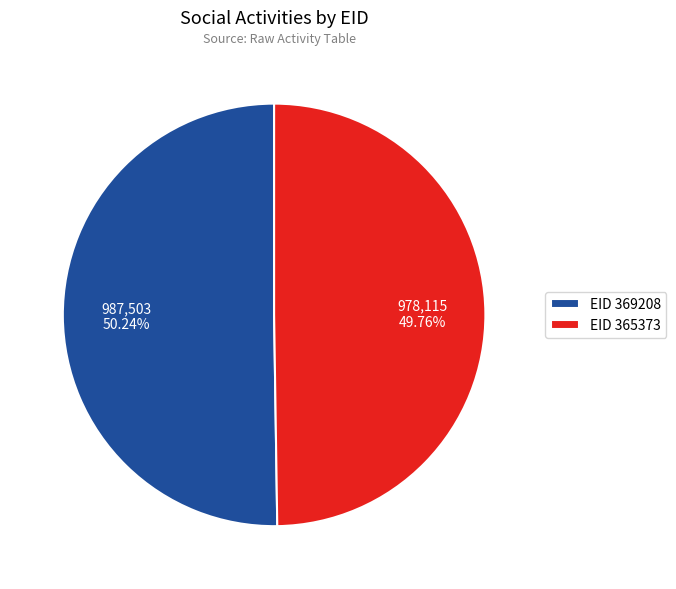

Combined, do EID 369208 and EID 365373 account for over 50%?

Yes